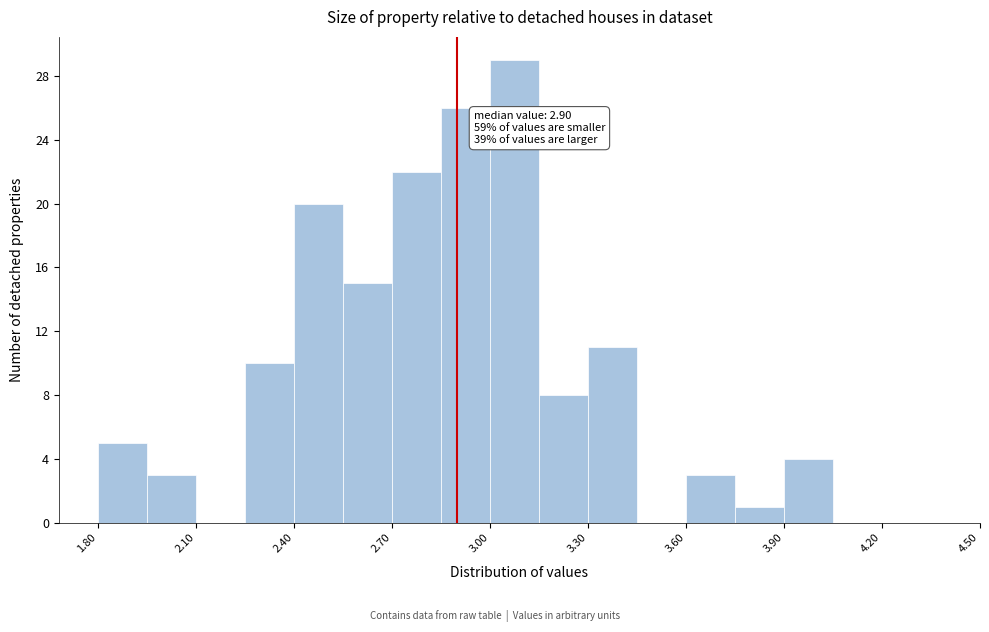

Around what value on the x-axis is the tallest bar? Give the approximate position of its centre, as read against the axis.

3.10